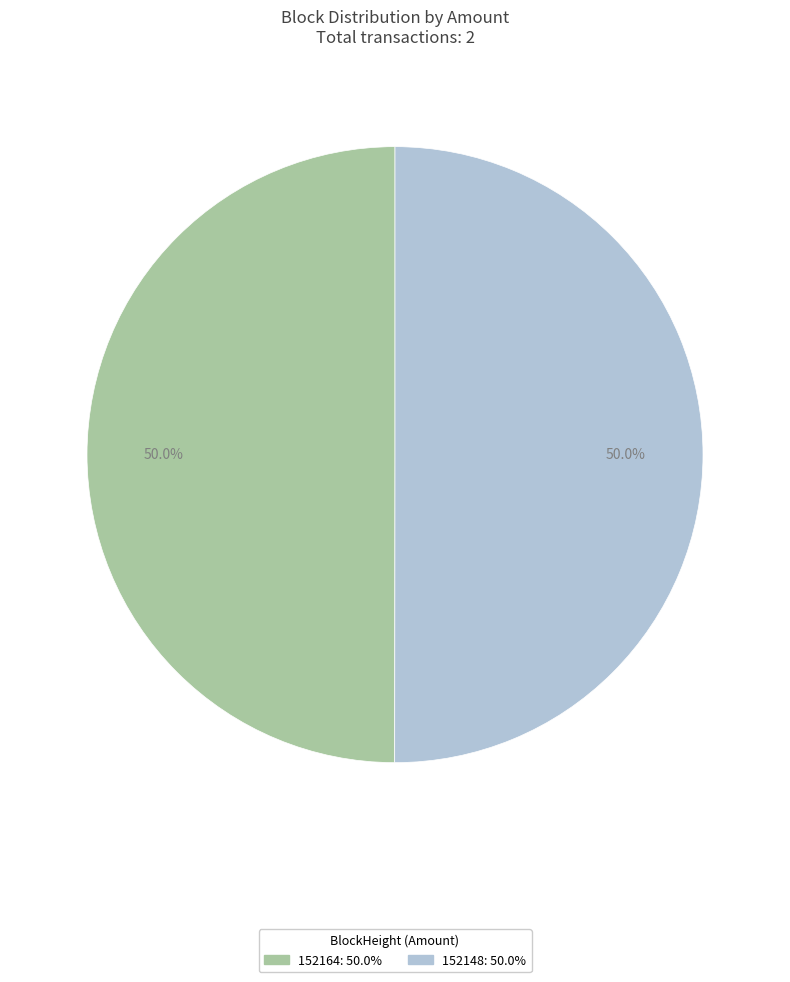

How much of the chart is everything except 152164?

50.0%